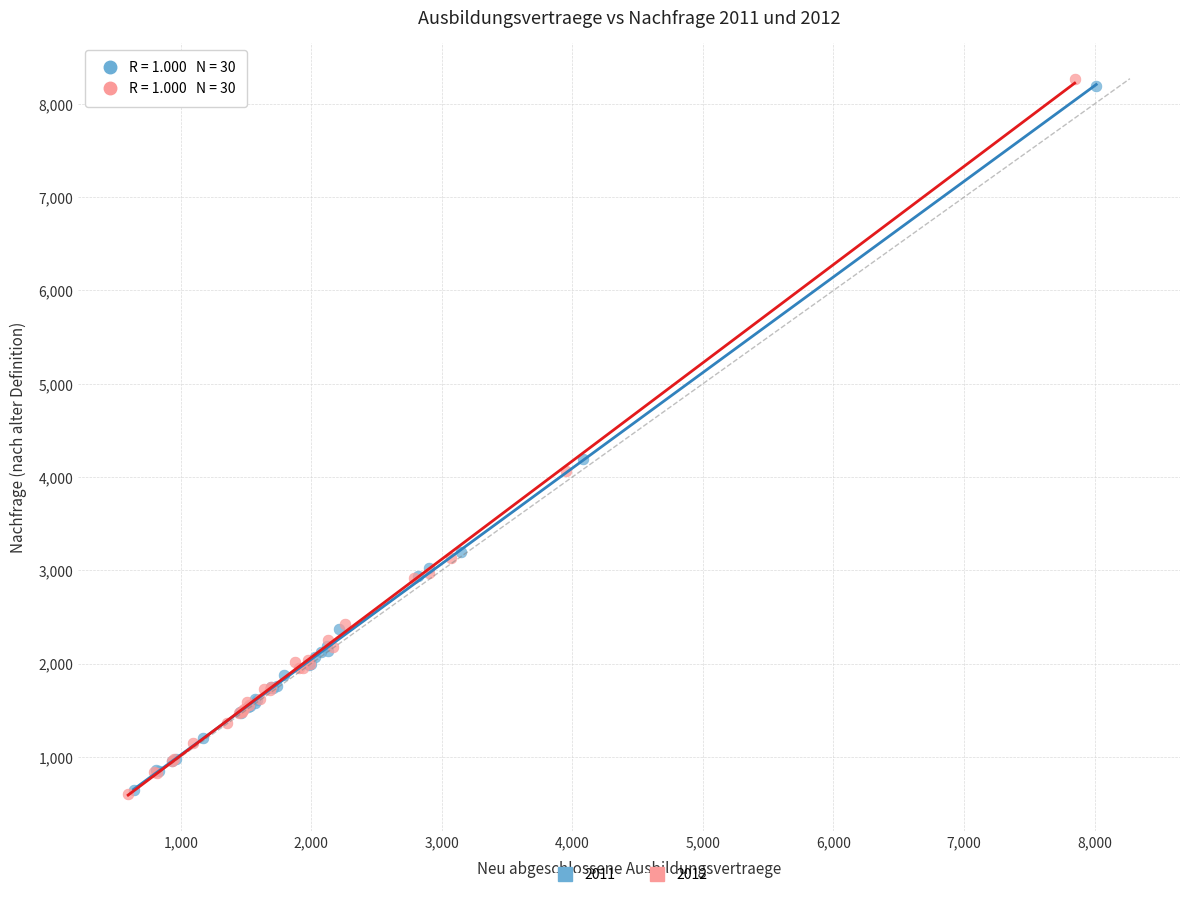

Which series has the widest spread of Y values?

2012